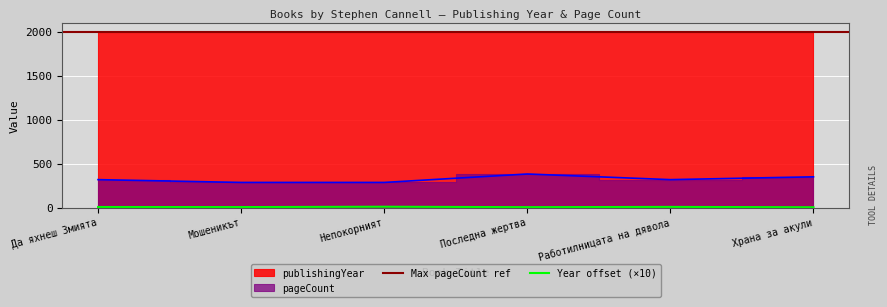

Is the value of pageCount at Да яхнеш Змията greater than the value of publishingYear at Да яхнеш Змията?

No